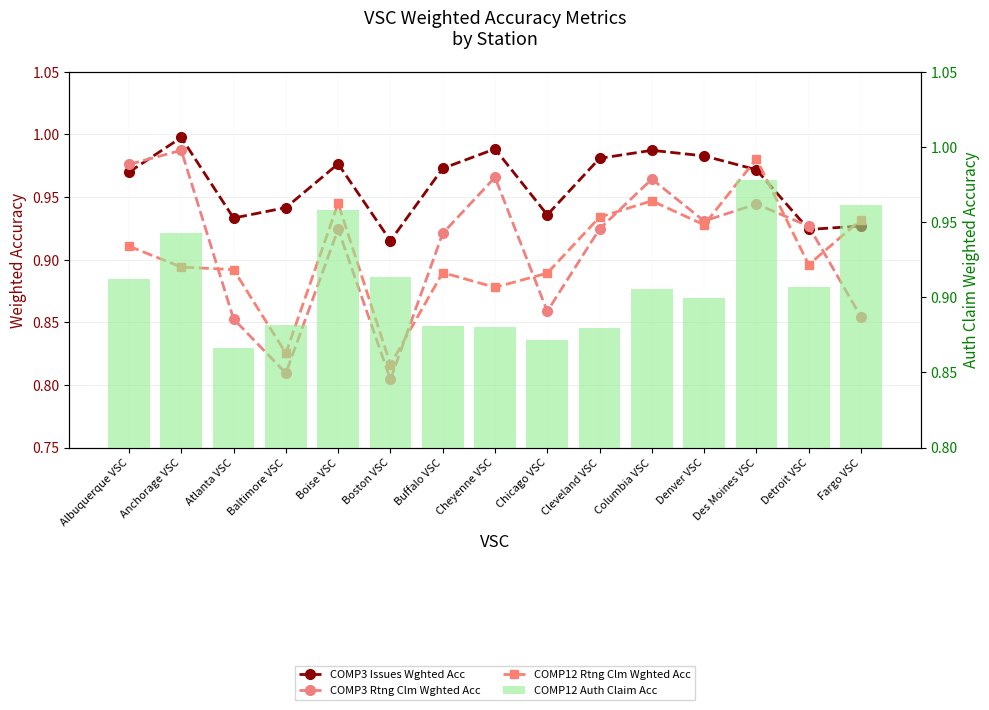

At Des Moines VSC, list the series in order from largest to smallest.

COMP12 Rtng Clm Wghted Acc, COMP12 Auth Claim Acc, COMP3 Issues Wghted Acc, COMP3 Rtng Clm Wghted Acc